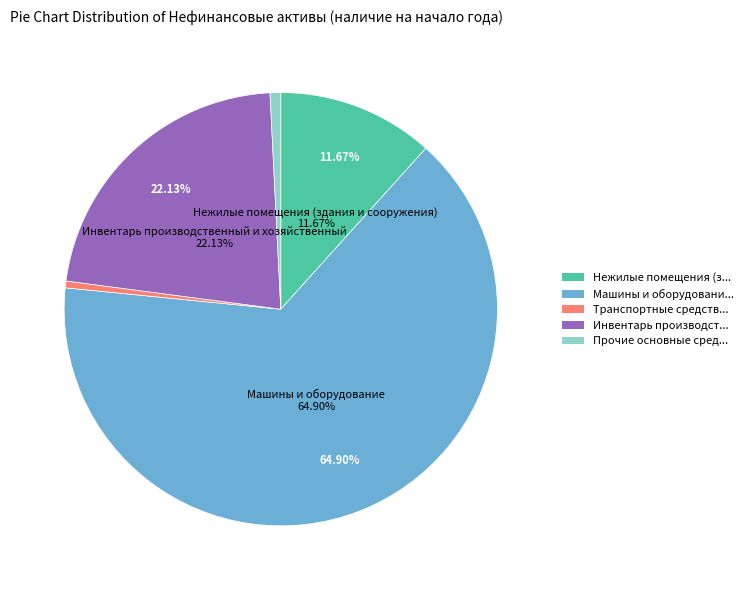

Do Прочие основные средства and Транспортные средства together represent more than half of the pie?

No